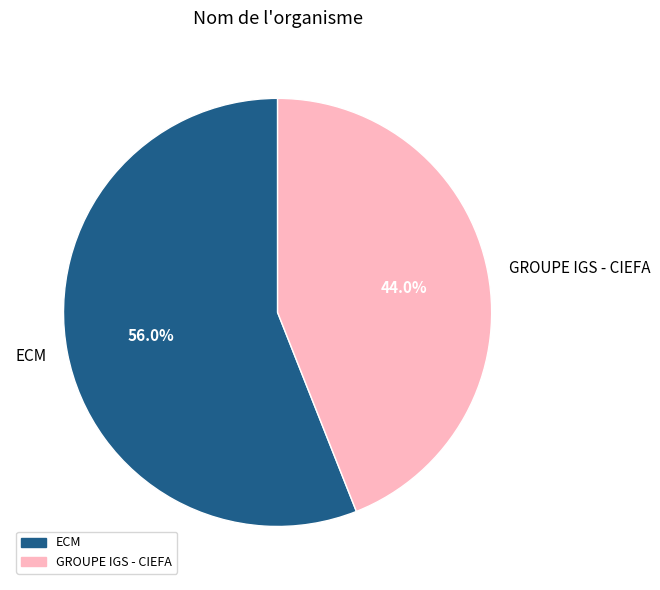

Combined, do ECM and GROUPE IGS - CIEFA account for over 50%?

Yes